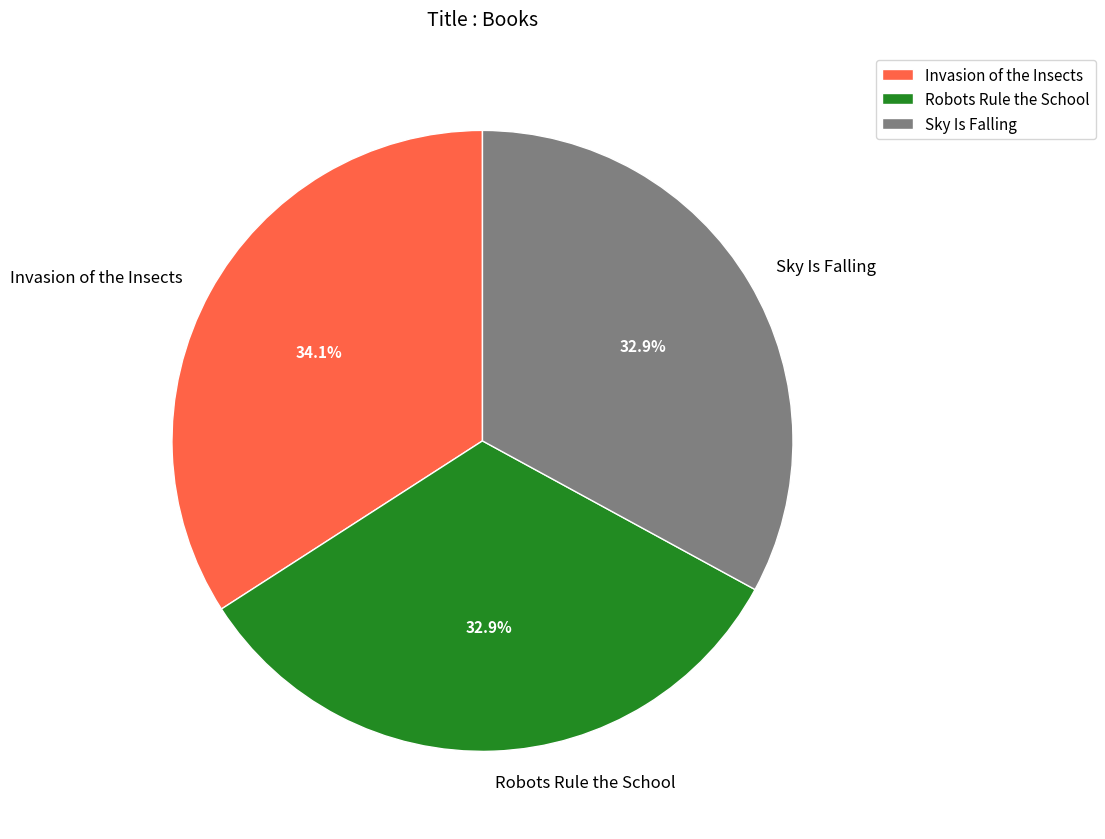

Is it true that Sky Is Falling is 24% of the pie?

False